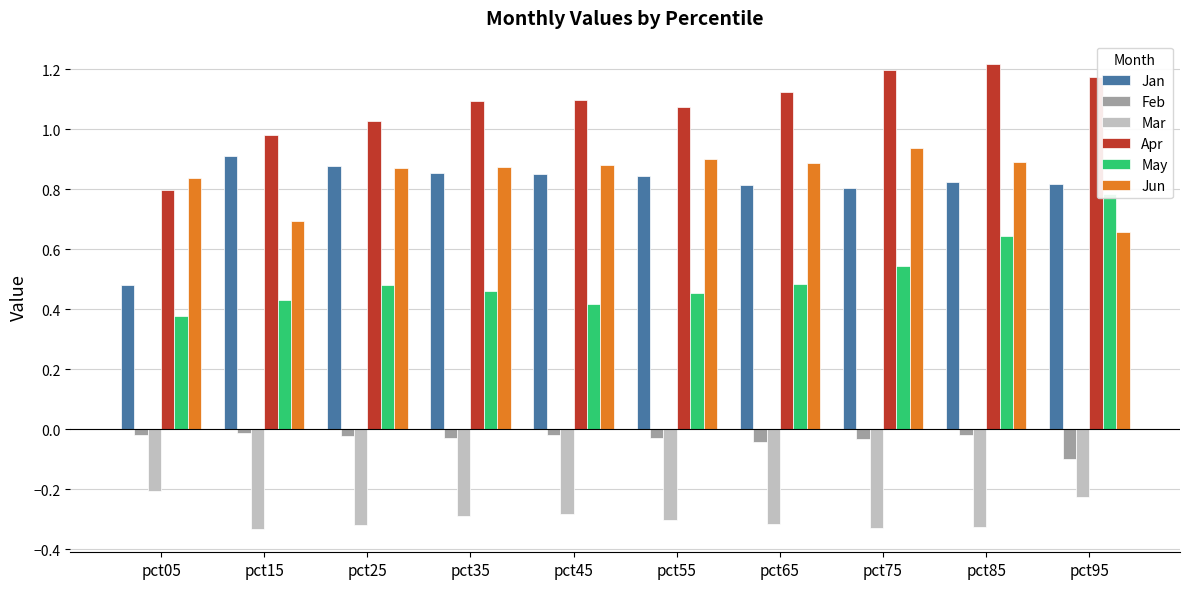

Which category has the lowest value in the May series?

pct05